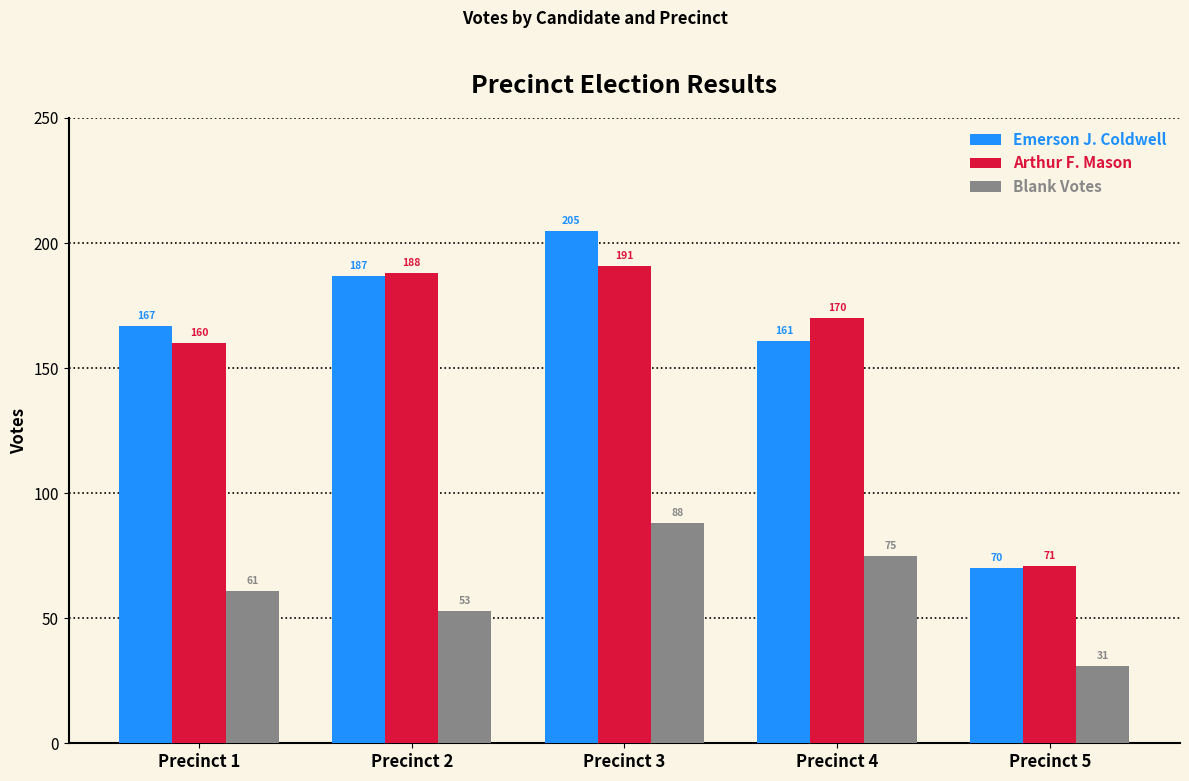

What value does the Emerson J. Coldwell series have at Precinct 4, to the nearest 10?

160